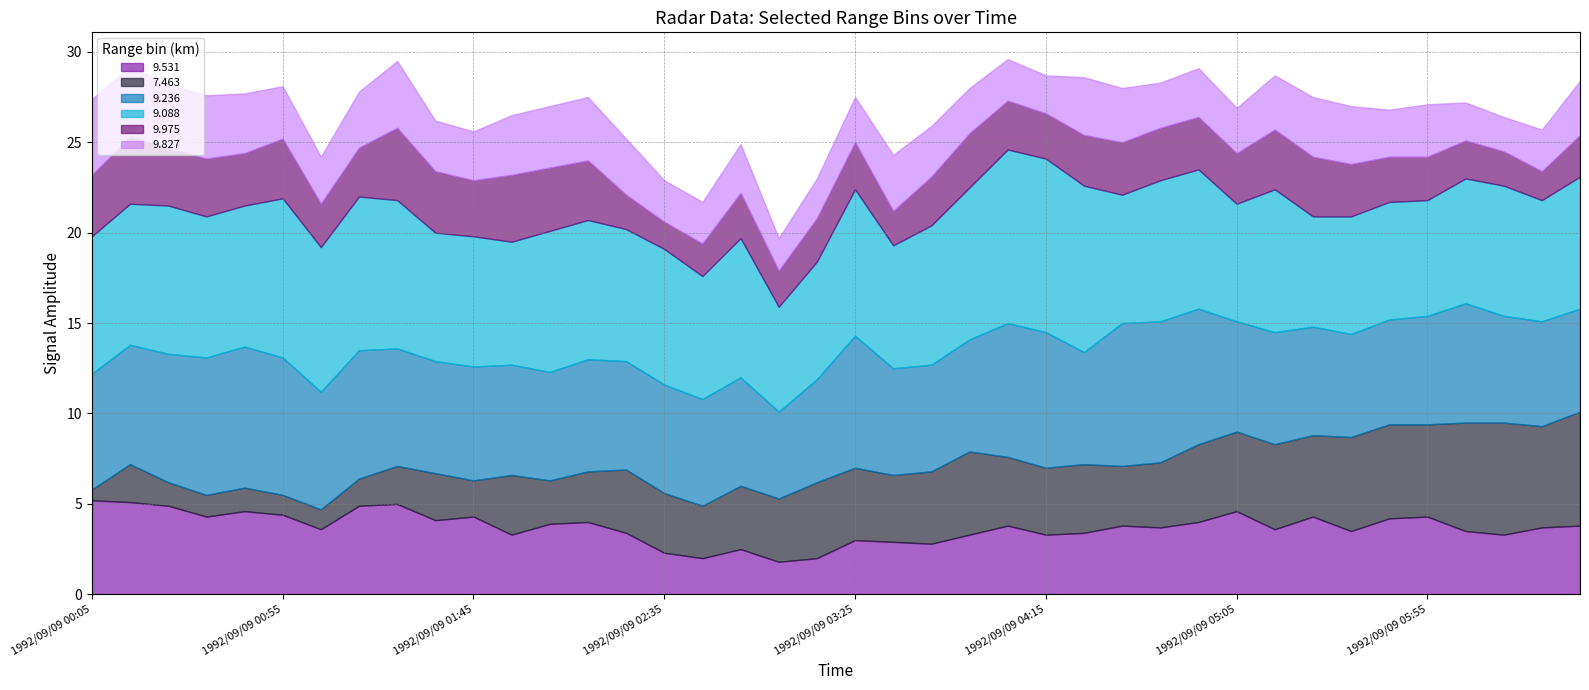

What are all the series names shown in the legend?

9.531, 7.463, 9.236, 9.088, 9.975, 9.827